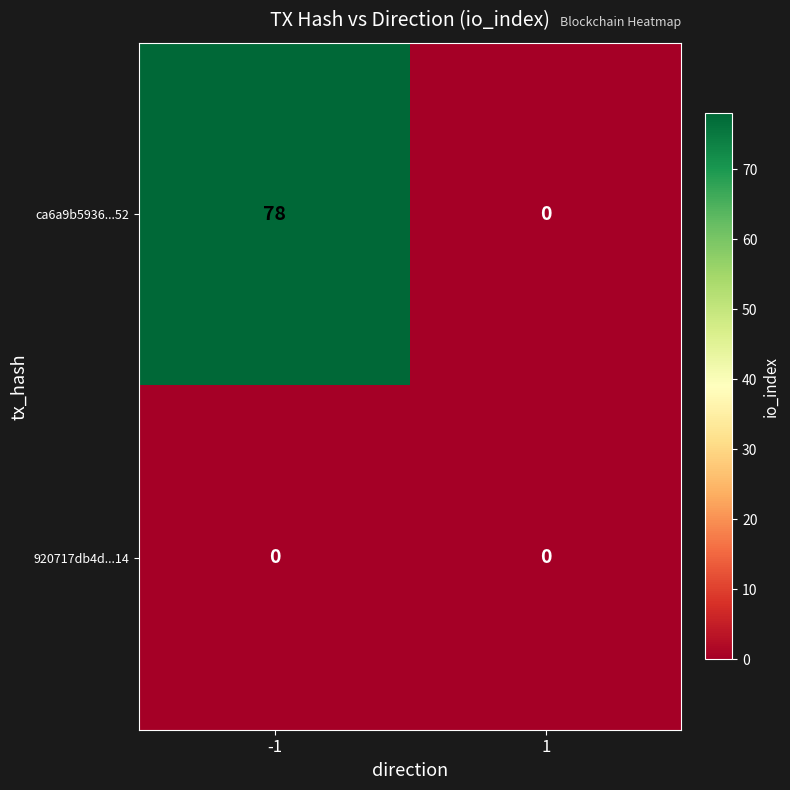

What is the total value across all series at -1?

78